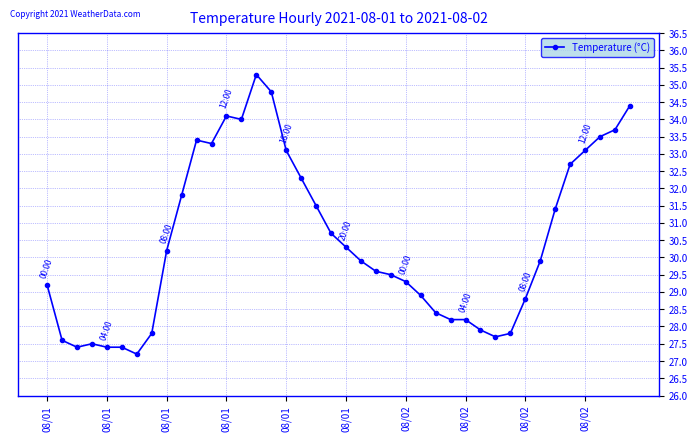

What is the value of the 8th point from the left?

27.8